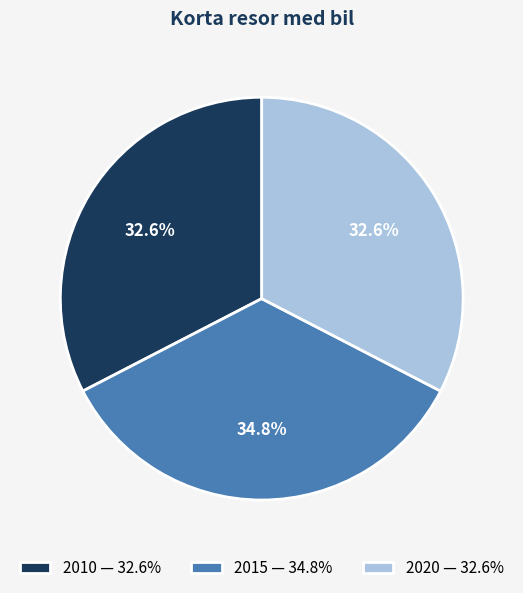

Is there any slice that represents more than half of the pie?

No